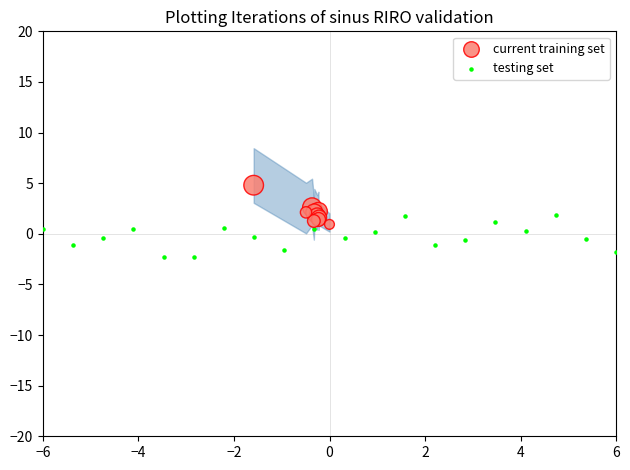

Which series reaches the maximum Y coordinate?

current training set